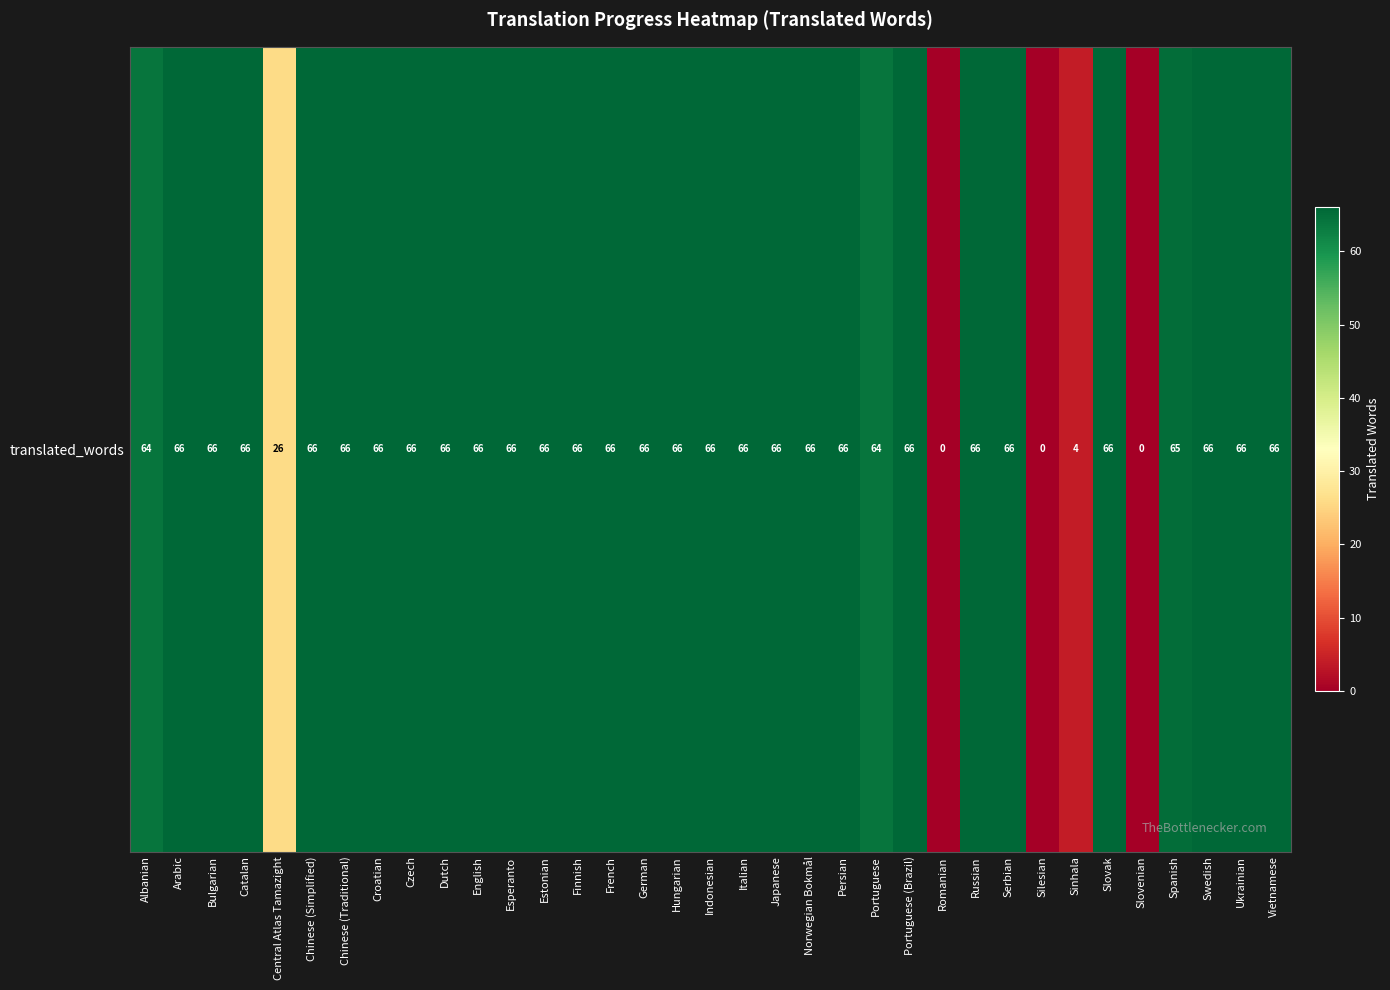

What is the greatest value displayed?

66